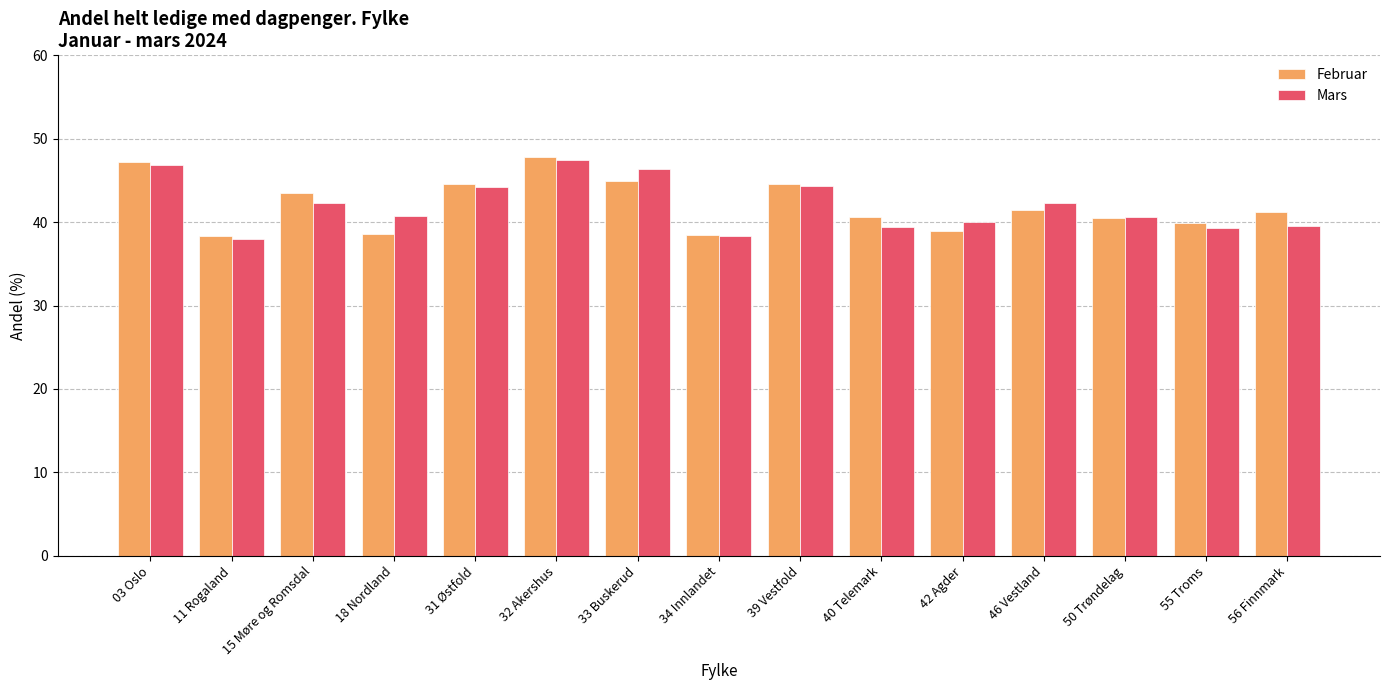

Are the bars grouped side by side (vs. stacked)?

Yes